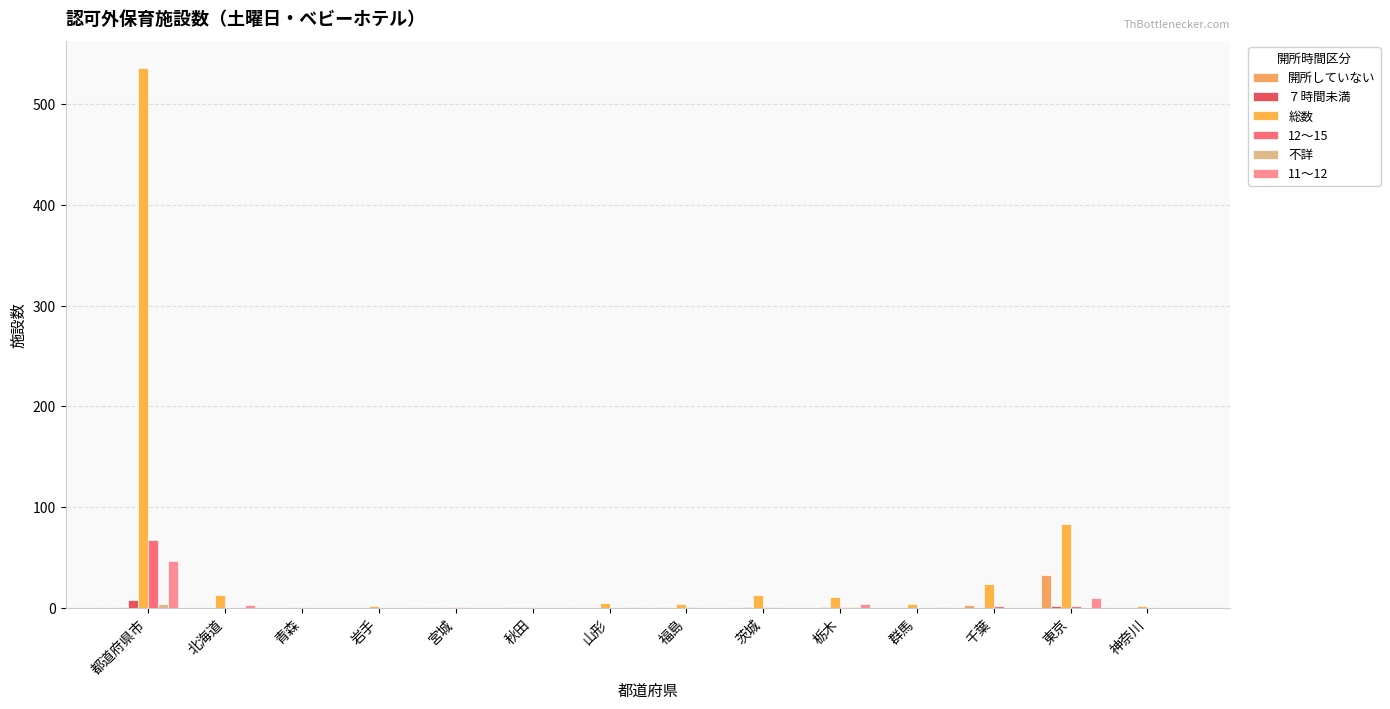

How many series are shown in this chart?

6